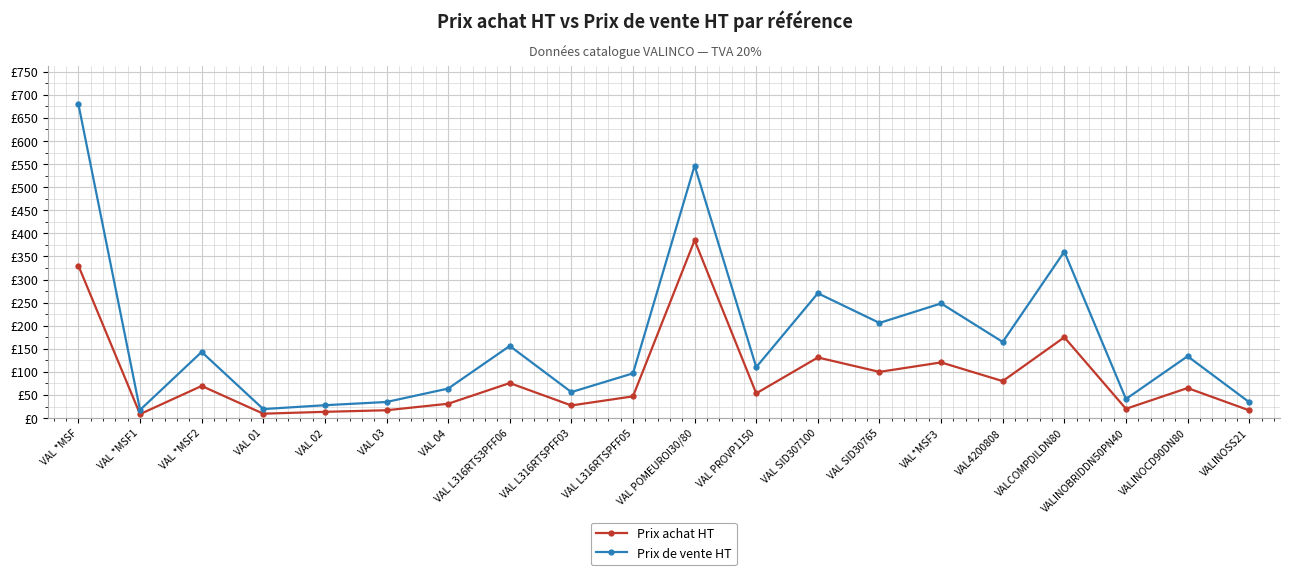

Which series changed the most between VAL L316RTSPFF03 and VALINOCD90DN80?

Prix de vente HT